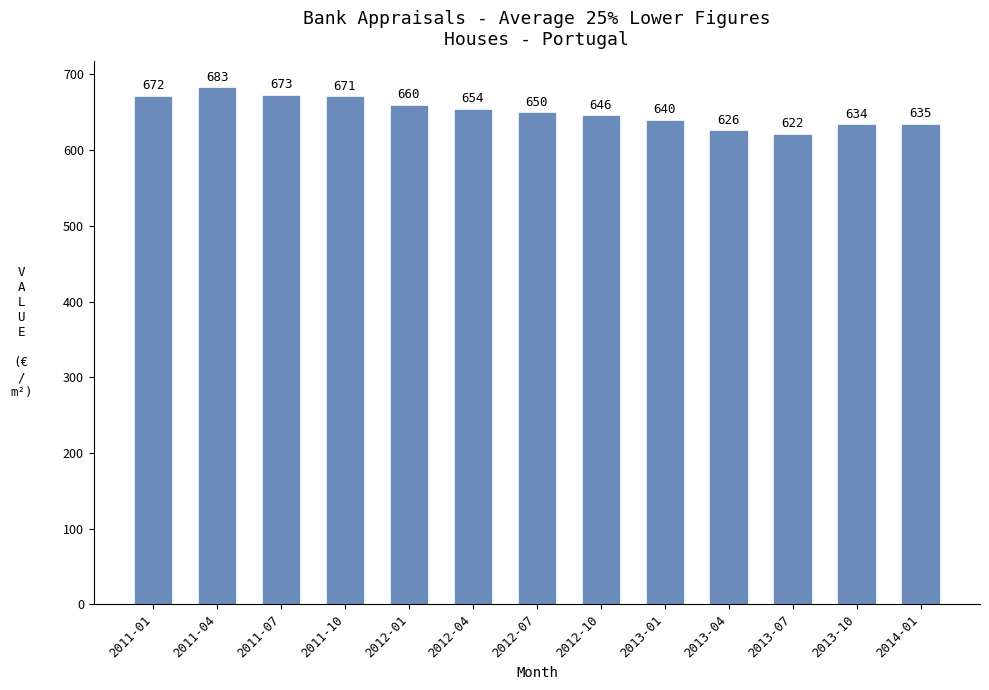

Reading left to right, list all the values displayed in this chart.

672	683	673	671	660	654	650	646	640	626	622	634	635